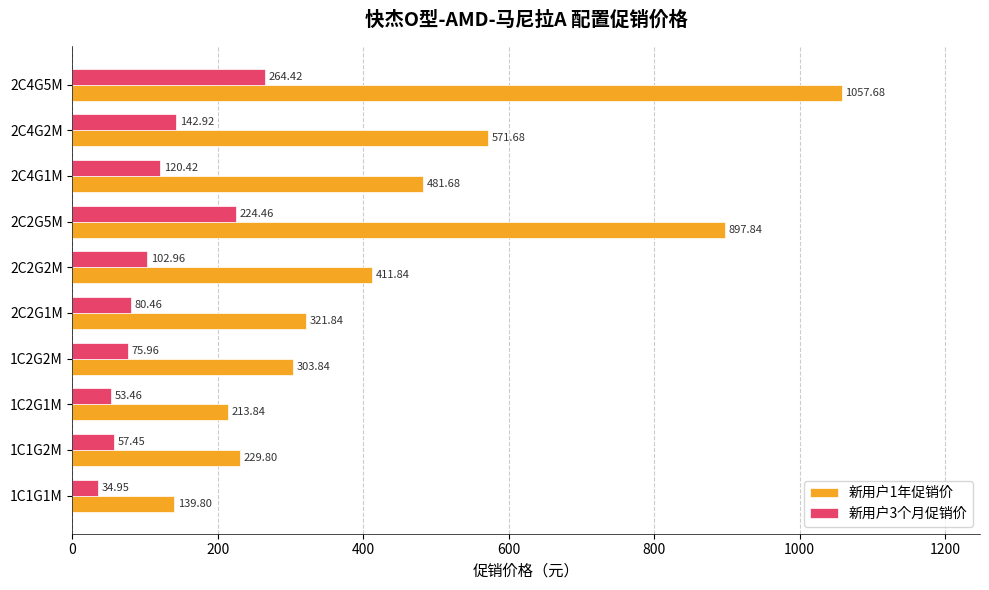

At which category is the sum across all series the highest?

2C4G5M